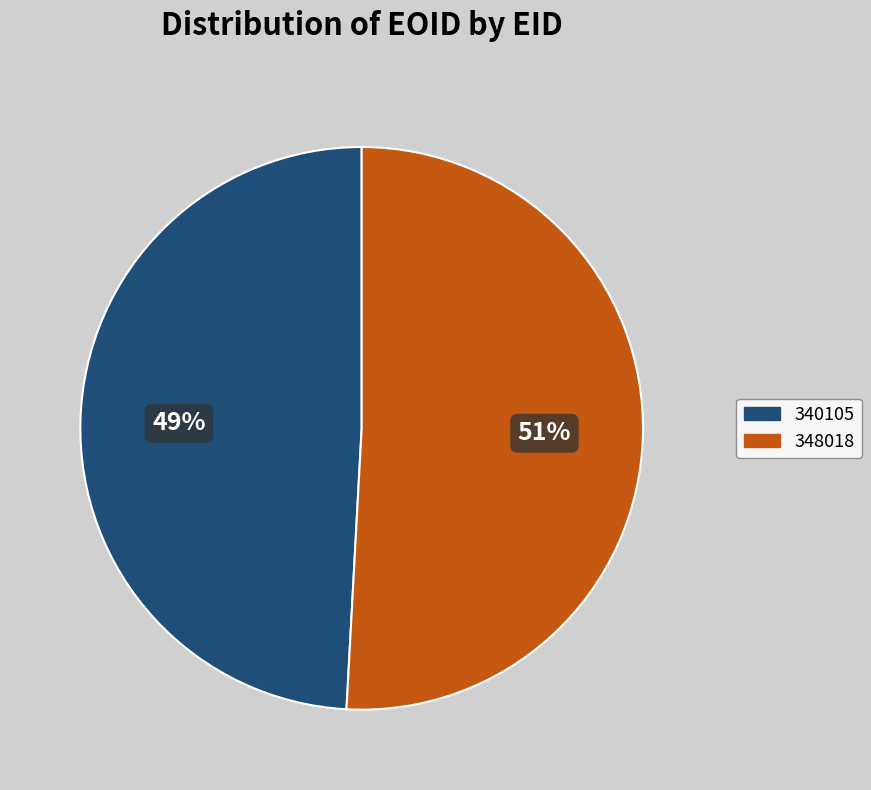

To the nearest percent, what is the average slice percentage?

50%